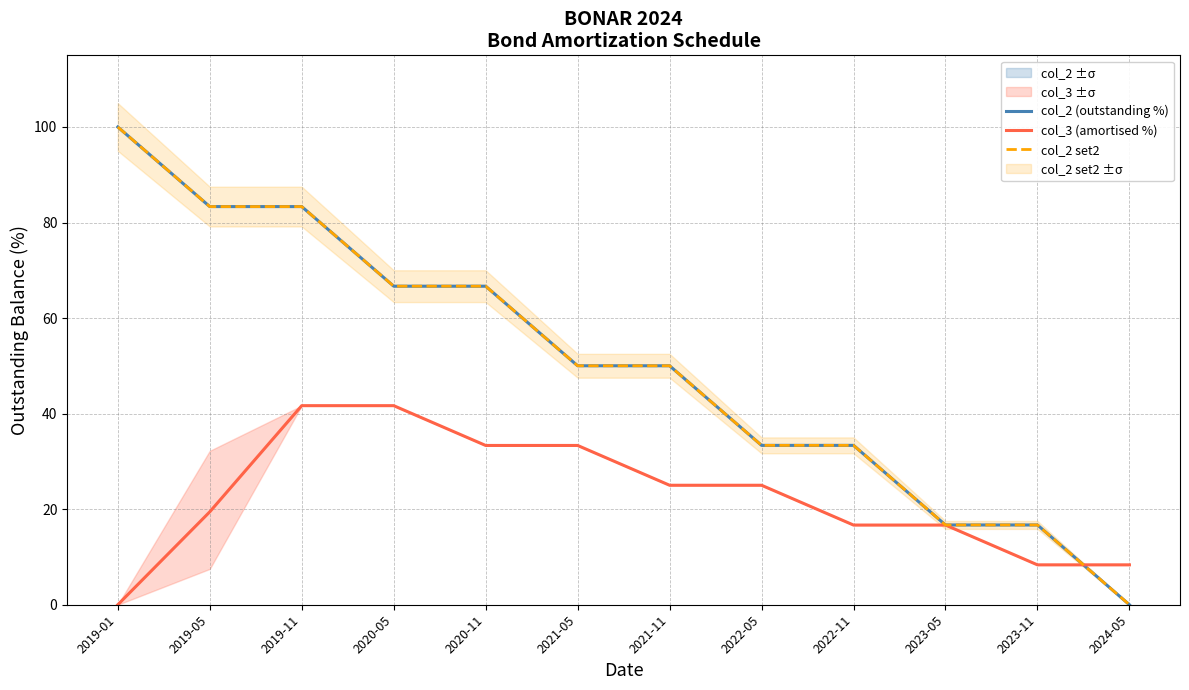

What is the greatest value displayed?

100.0